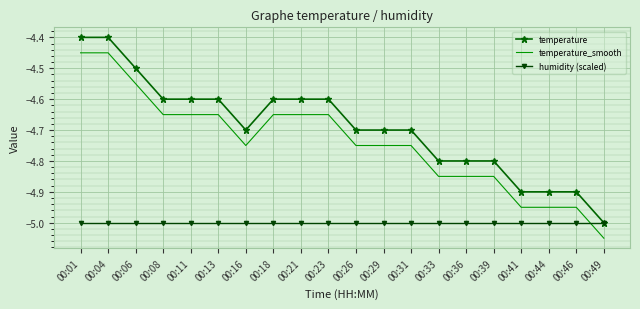

What is the difference between the highest and lowest values at 00:01?

0.6